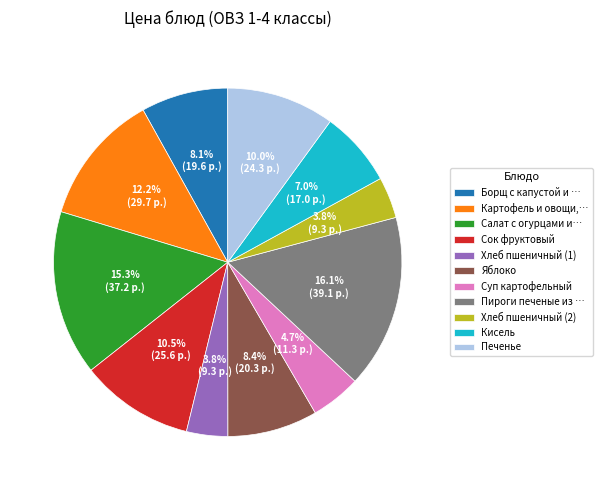

Which category has the biggest portion of the pie?

Пироги печеные из …